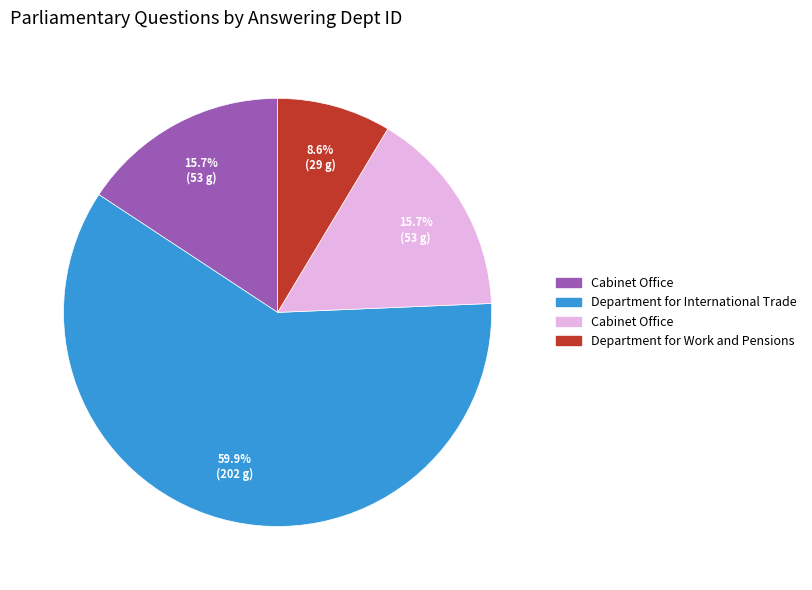

Is there any slice that represents more than half of the pie?

Yes